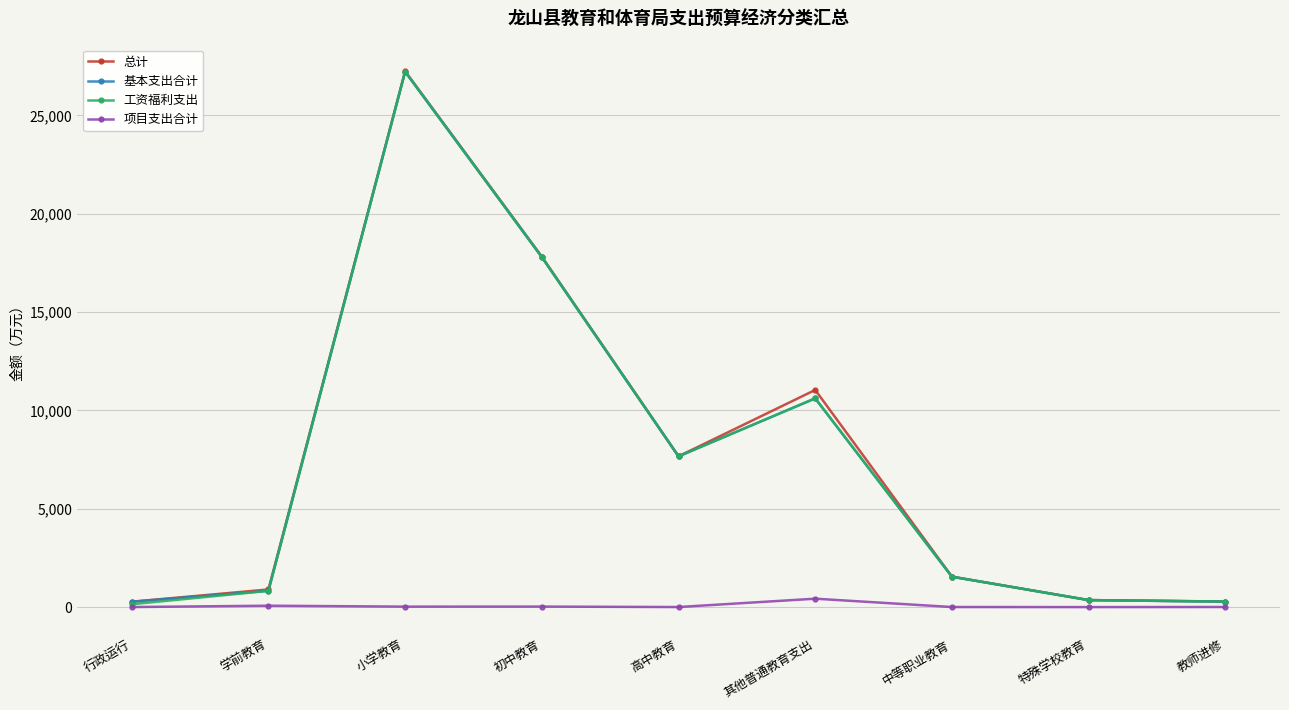

Between 行政运行 and 高中教育, which series saw the biggest shift?

工资福利支出